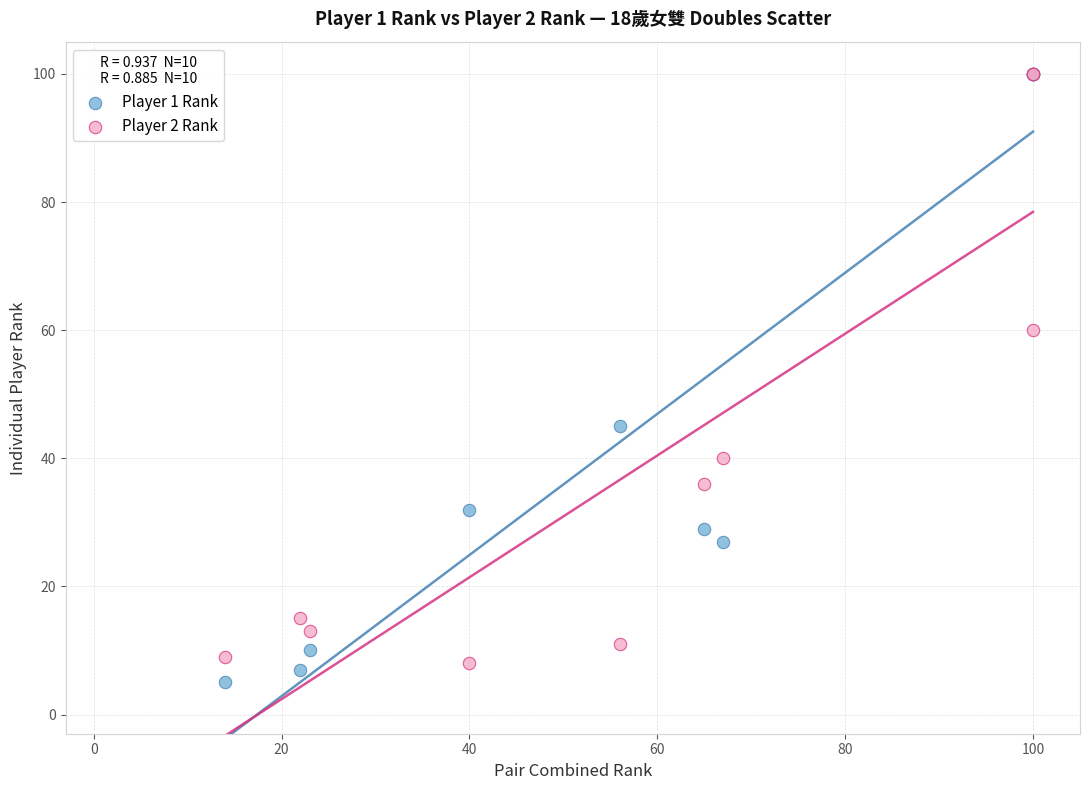

In the Player 2 Rank series, what Y value is closest to 54?

60